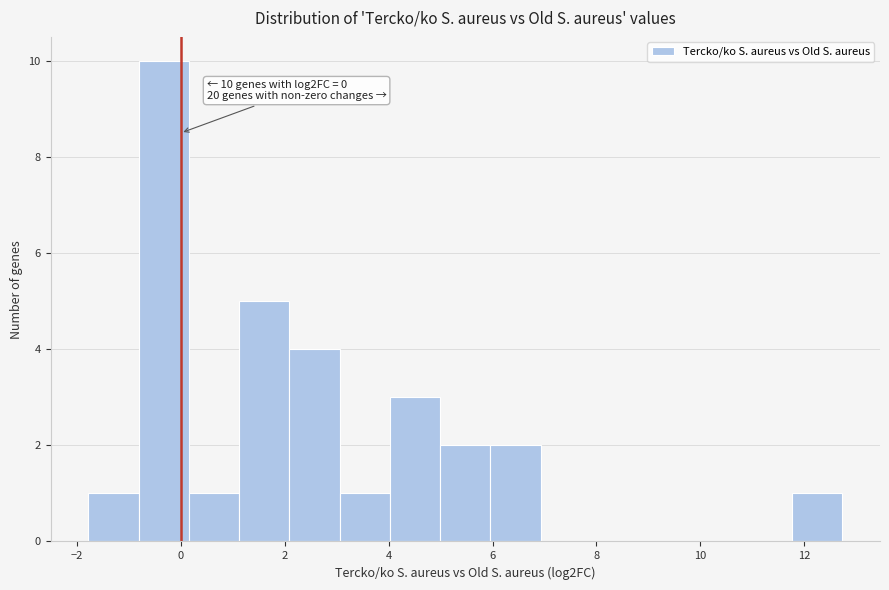

Over which range of the x-axis is the bar tallest?

-0.8 to 0.2